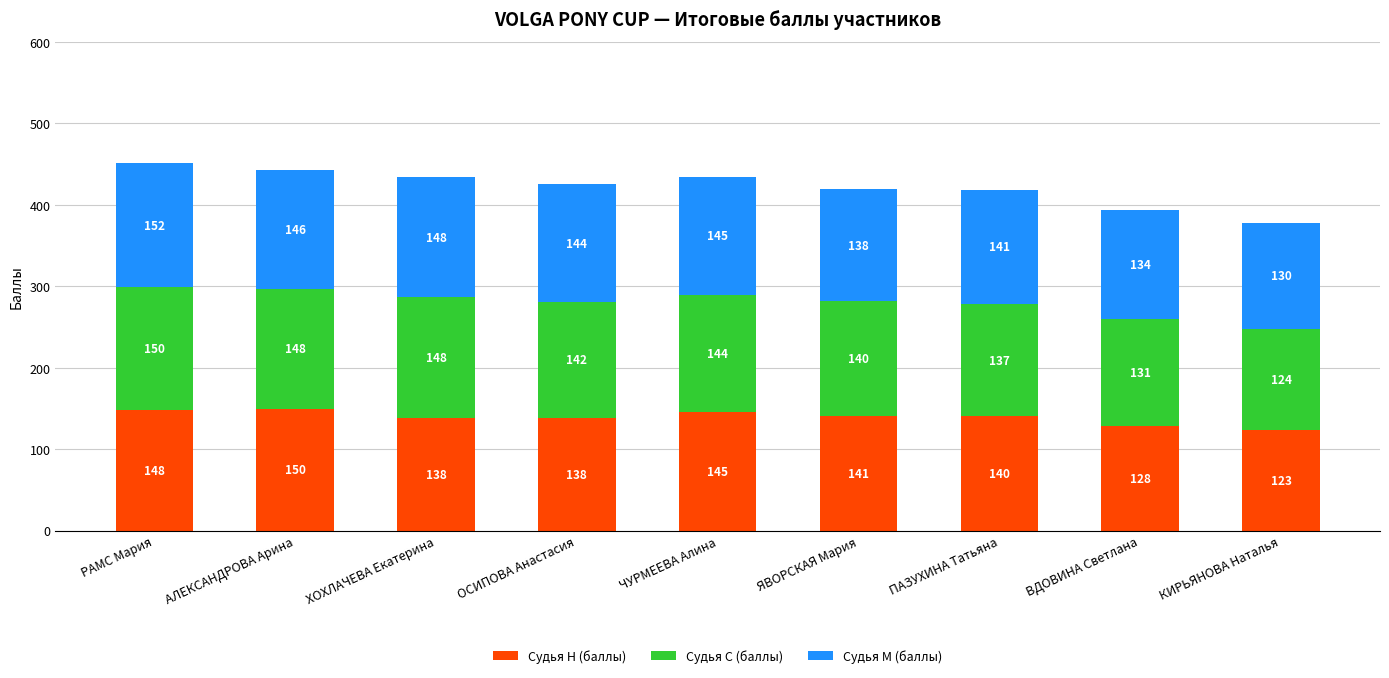

Which category has the highest value in the Судья Н (баллы) series?

АЛЕКСАНДРОВА Арина